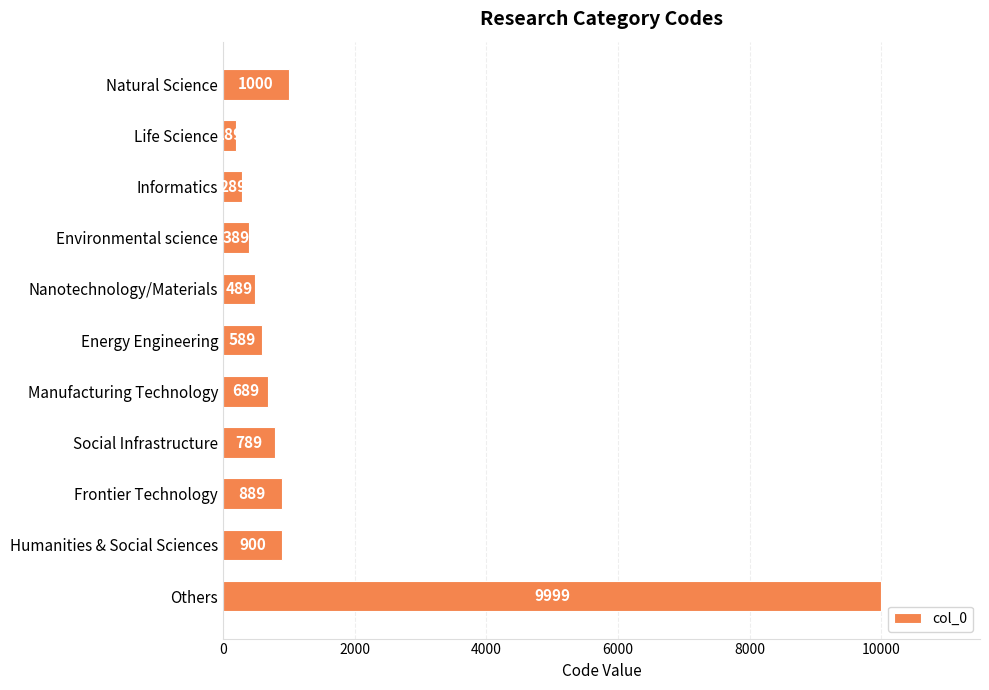

How many data points does each series have?

11